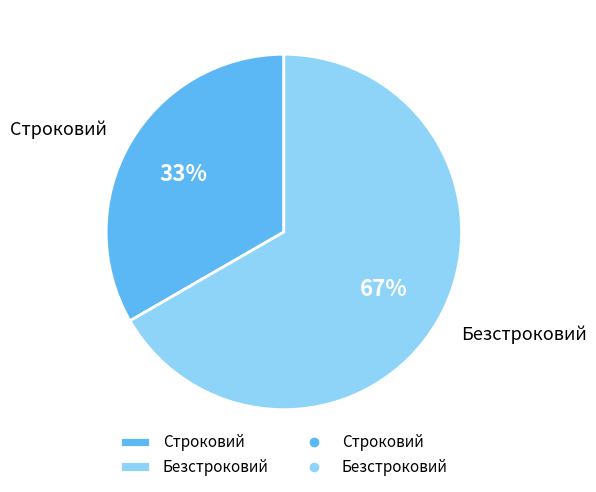

Is the sum of Строковий and Безстроковий greater than half?

Yes